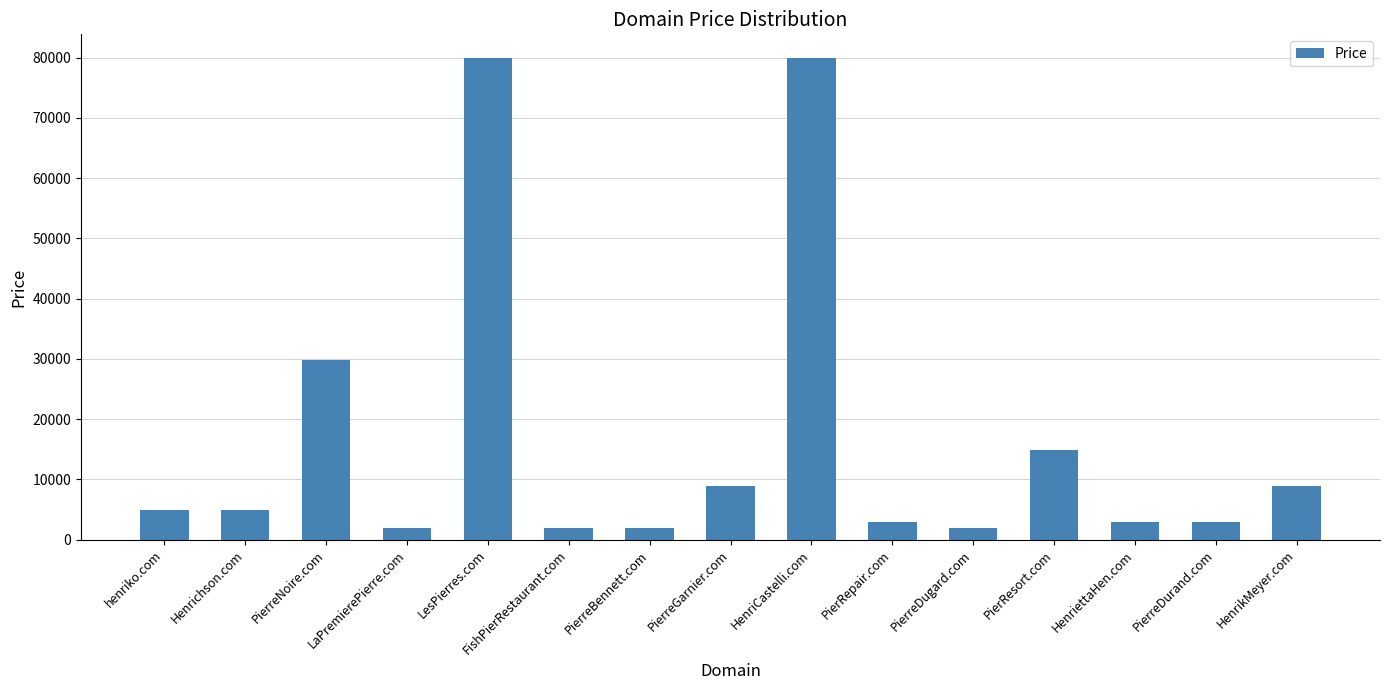

True or false: the data shows 108713 at LesPierres.com.

False